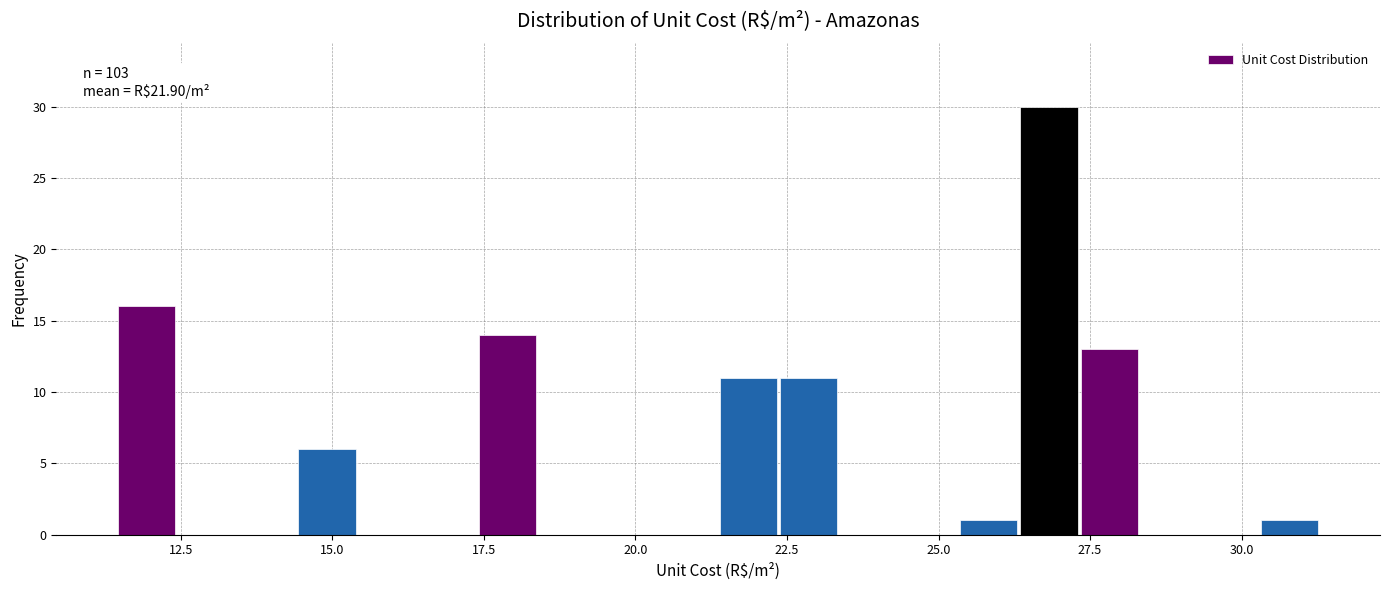

Around what value on the x-axis is the tallest bar? Give the approximate position of its centre, as read against the axis.

27.0